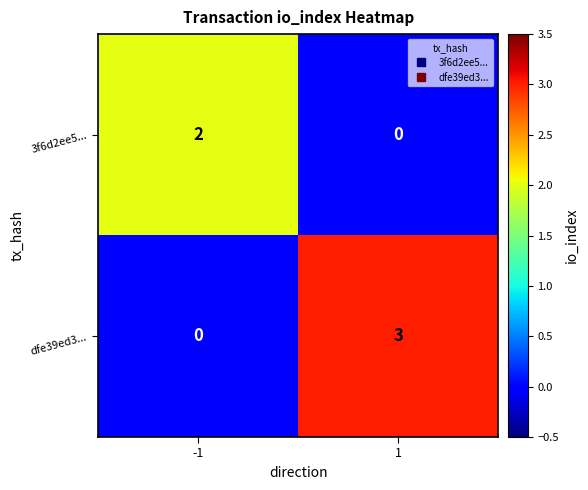

At how many categories does at least one series exceed 0?

2